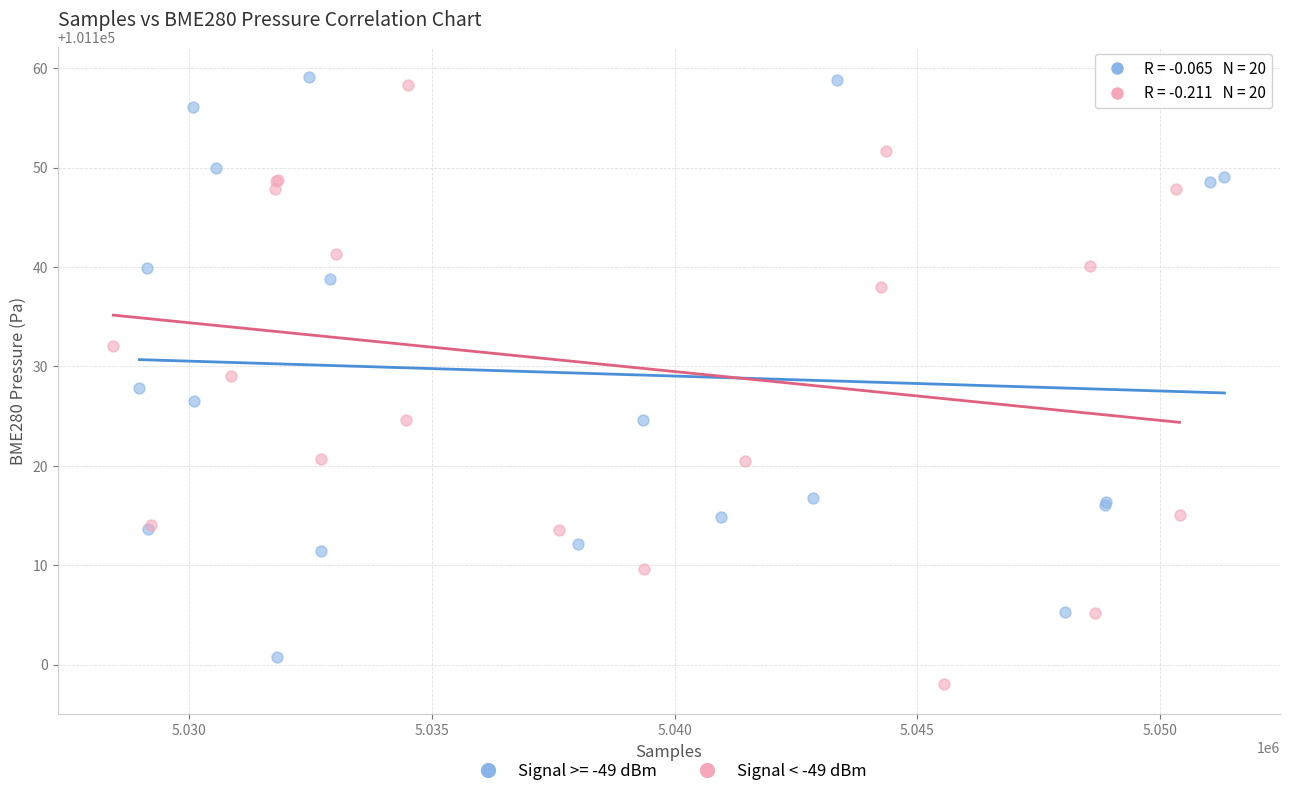

Which series reaches the minimum Y coordinate?

Signal < -49 dBm